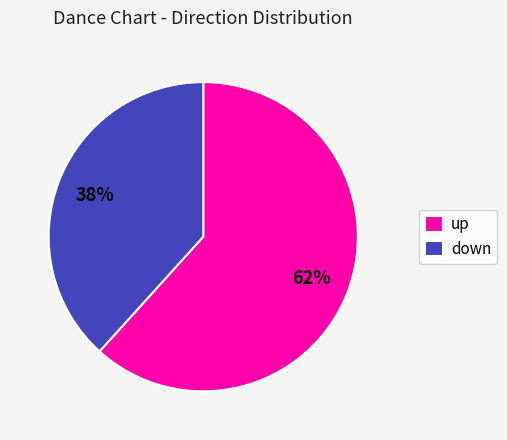

What percentage is the down slice, to the nearest percent?

38%